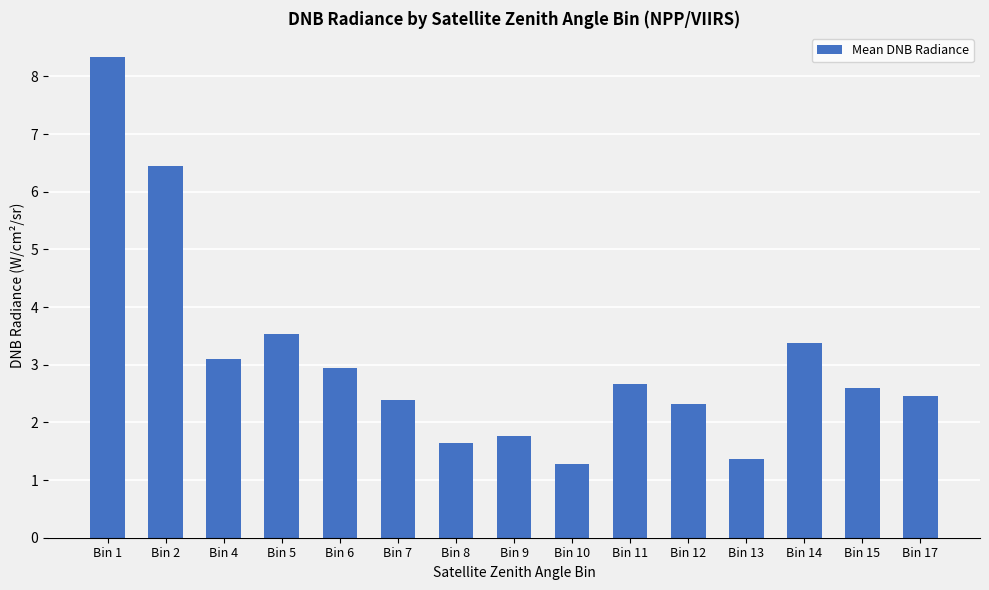

At which label does the data first exceed 2?

Bin 1